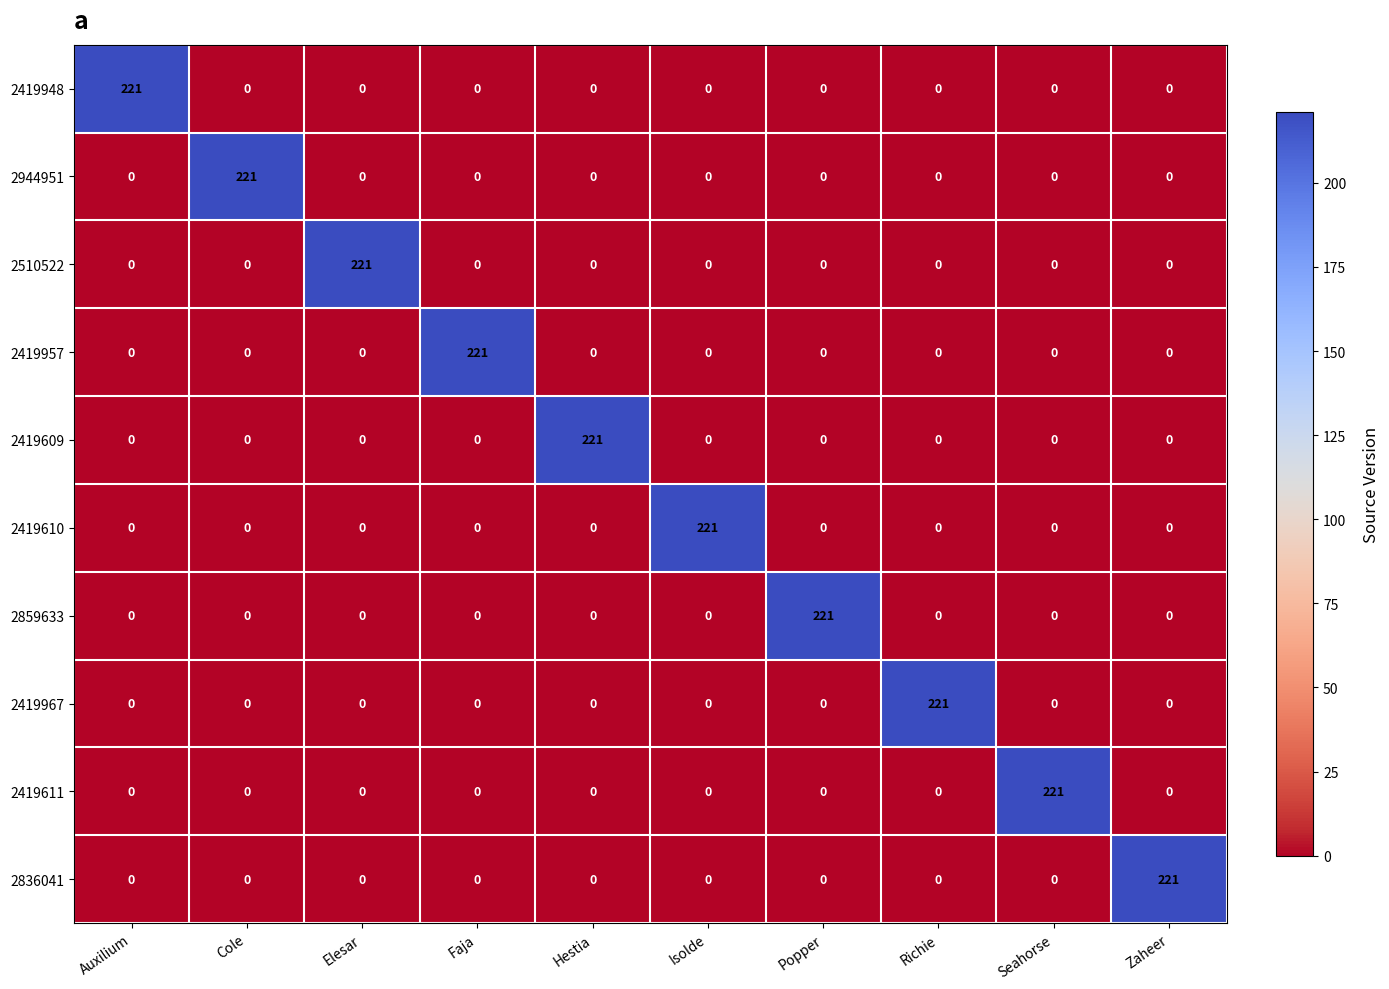

At which label does 2510522 reach its peak?

Elesar